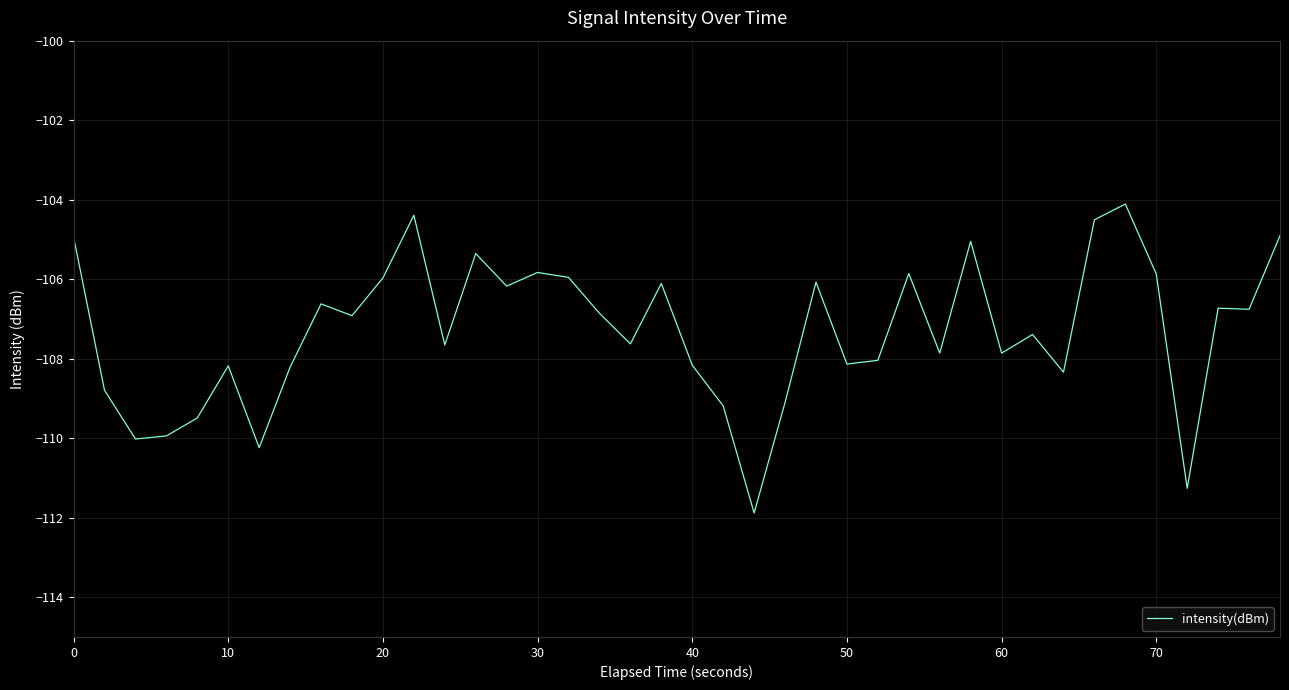

What is the difference between the maximum and minimum values?

7.8